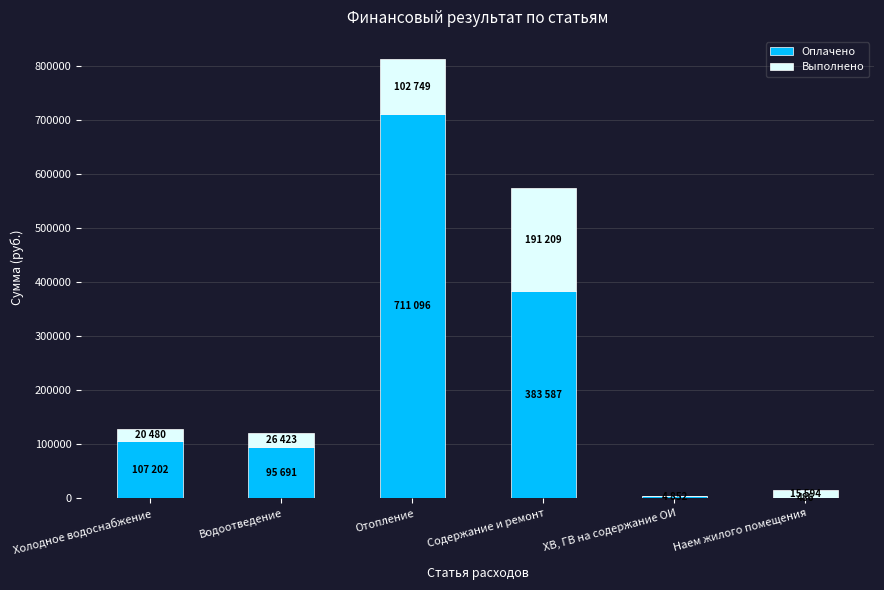

At which category is the sum across all series the highest?

Отопление